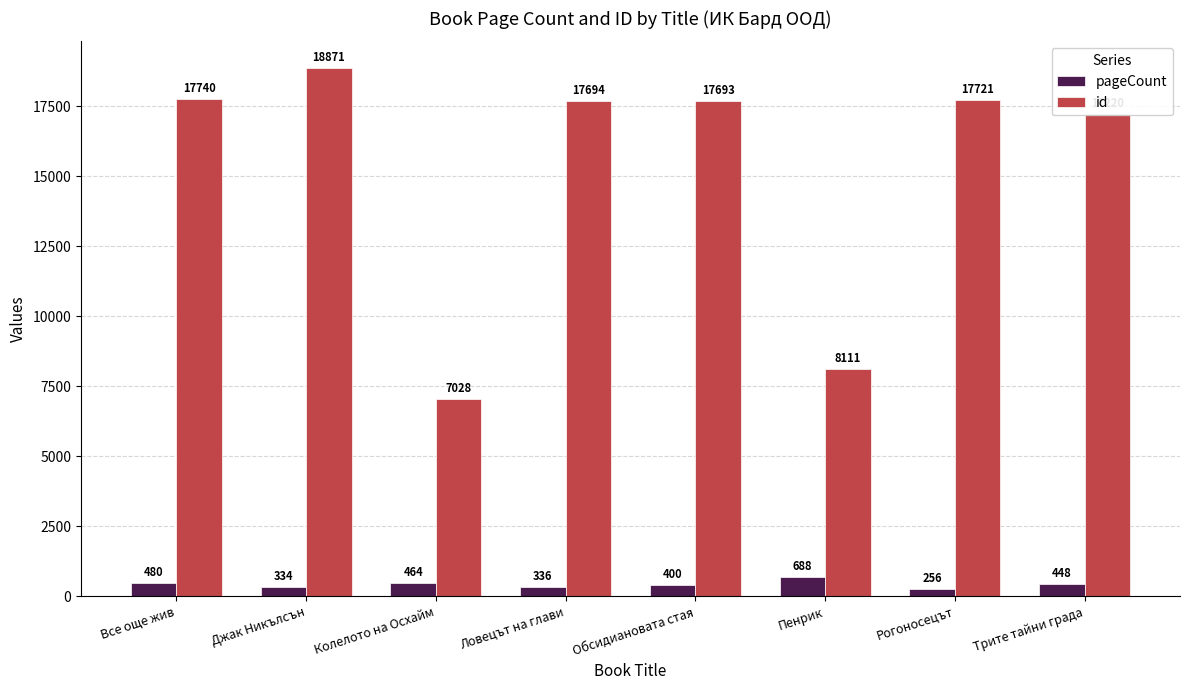

What is the difference between the highest and lowest values at Трите тайни града?

16772